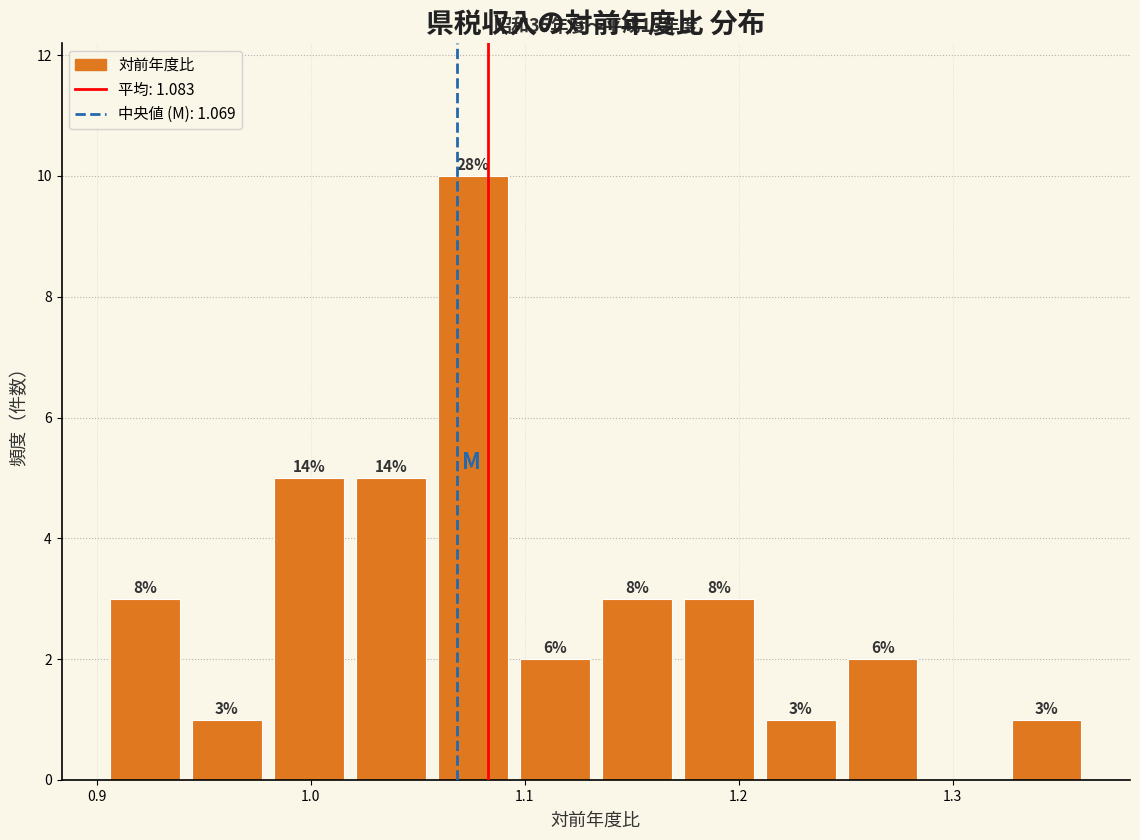

Around what value on the x-axis is the tallest bar? Give the approximate position of its centre, as read against the axis.

1.08